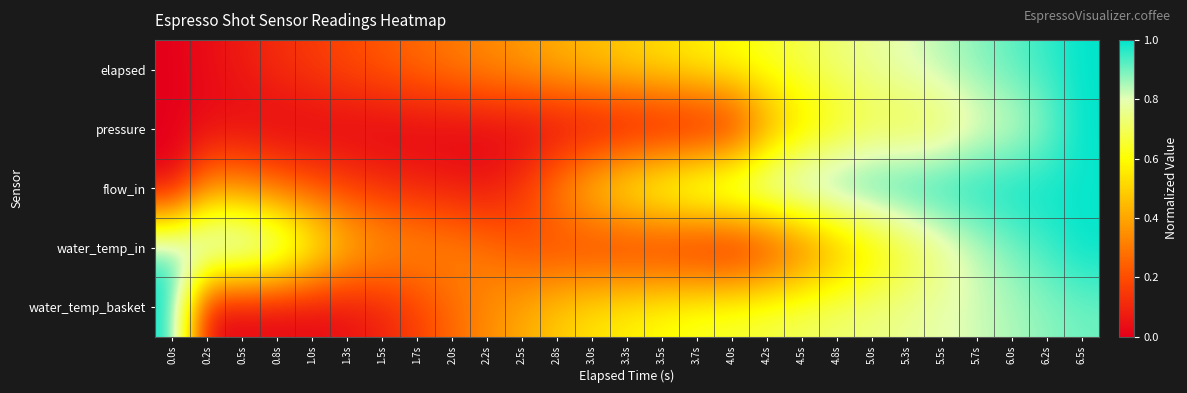

Which series has the widest spread of values?

elapsed